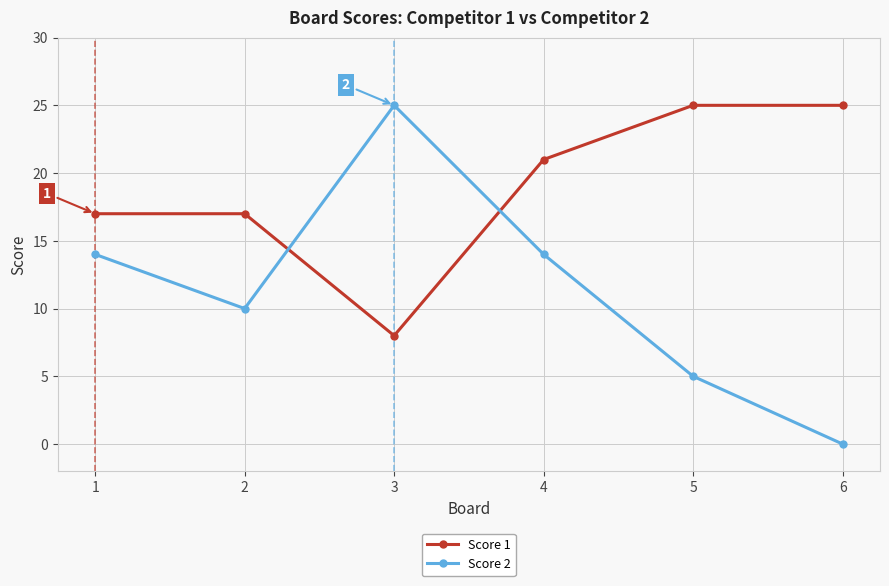

How many times do Score 2 and Score 1 cross each other?

2